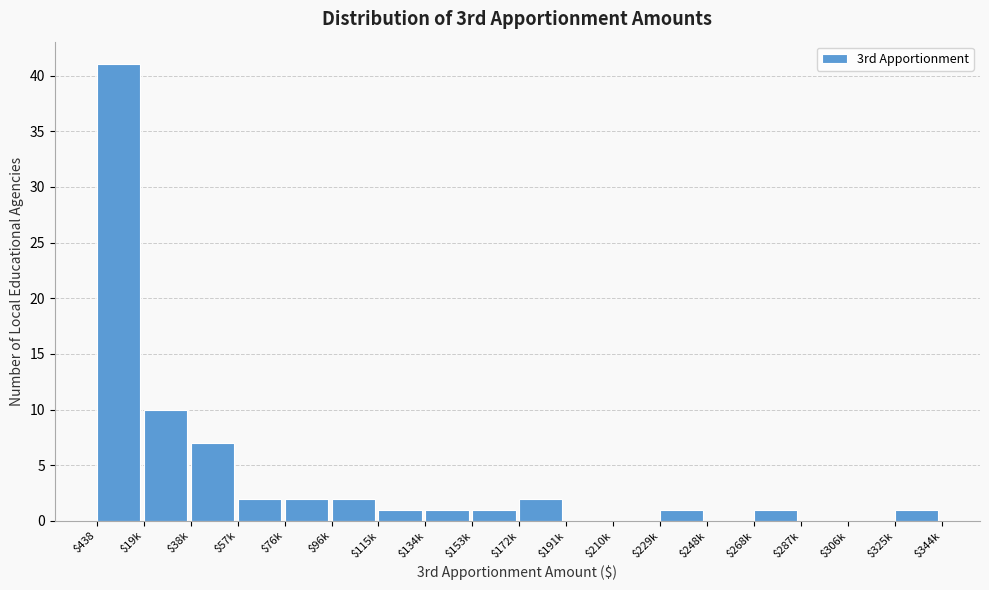

Where is the data nearest to the value 20?

$19k